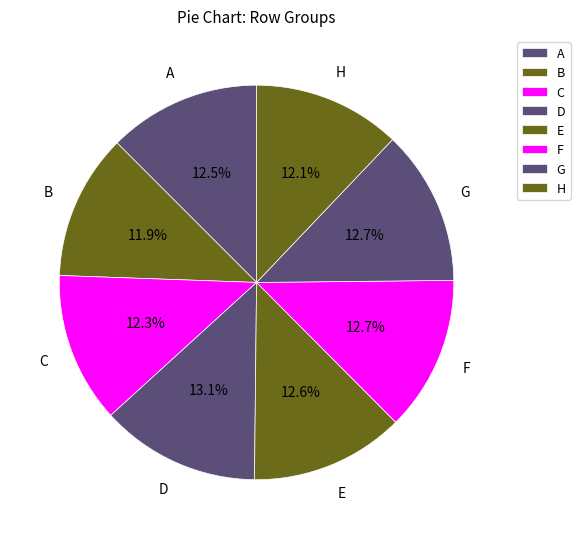

True or false: E accounts for 19% of the total.

False